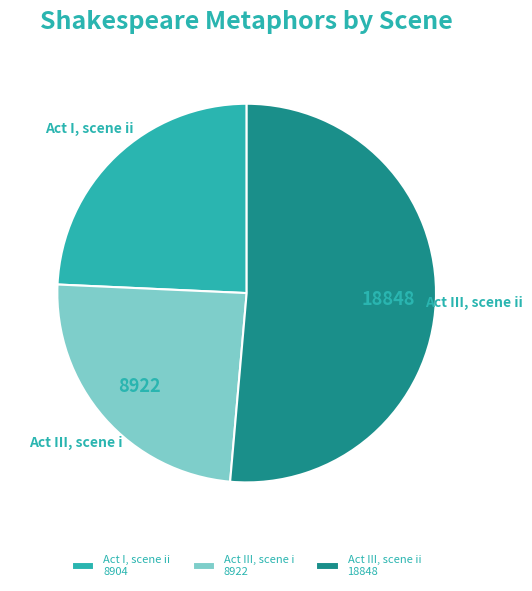

Is Act III, scene i the majority of the pie?

No